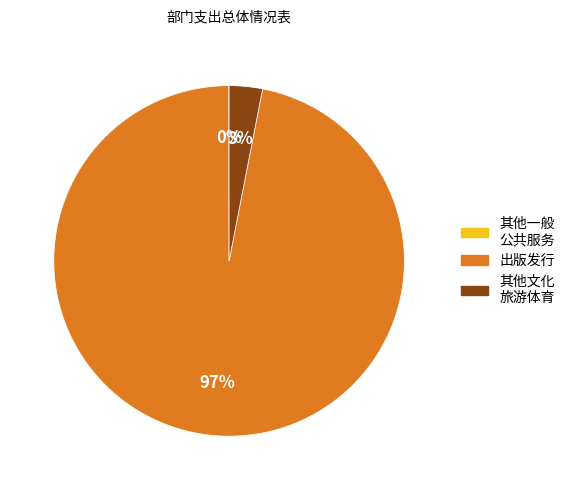

Is there a majority slice in this chart?

Yes